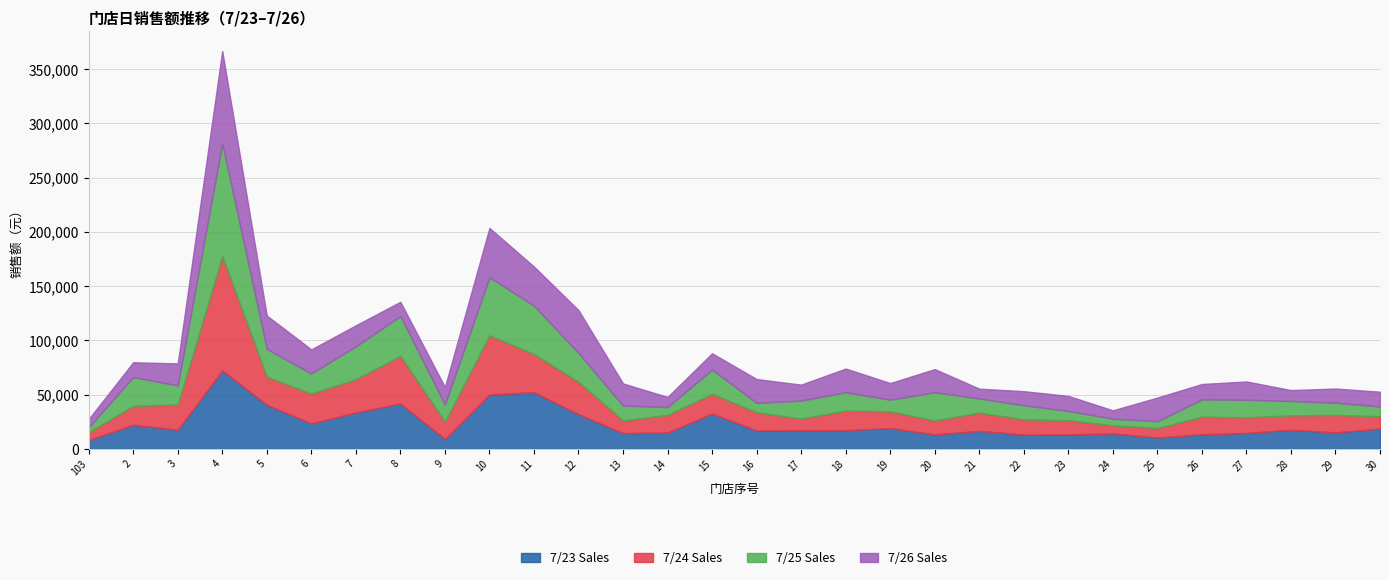

How many lines are shown in the chart?

4